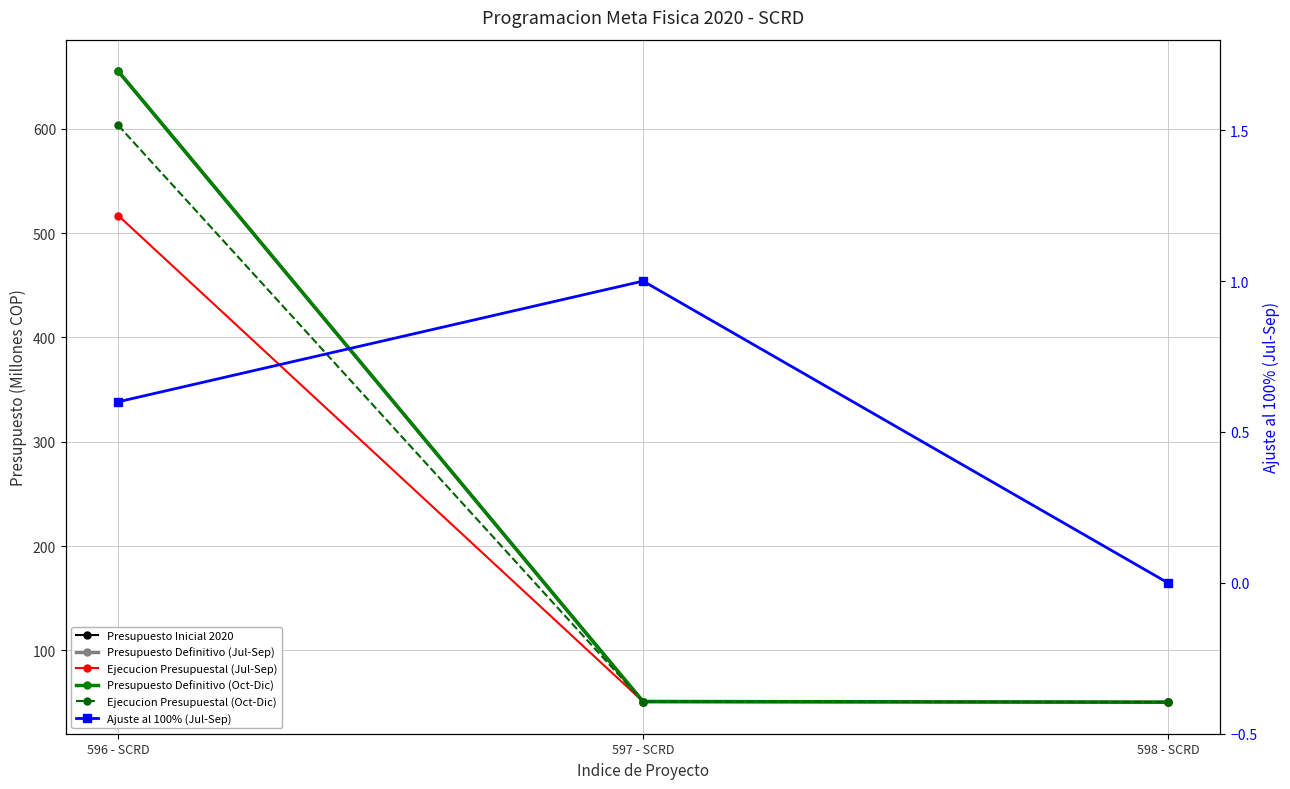

How many data points does each series have?

3